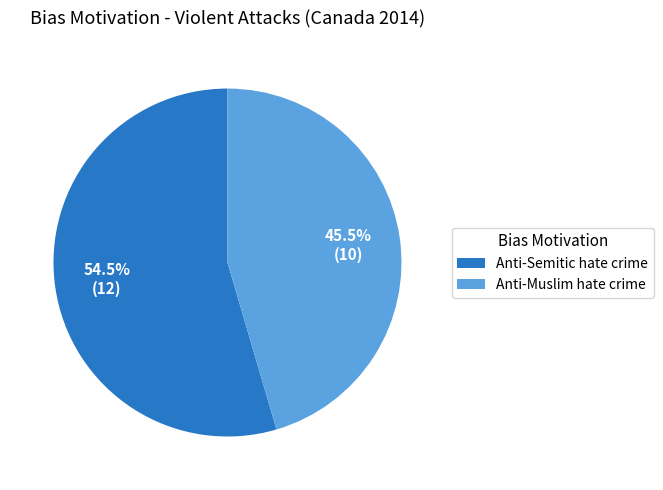

To the nearest percent, what is the average slice percentage?

50%